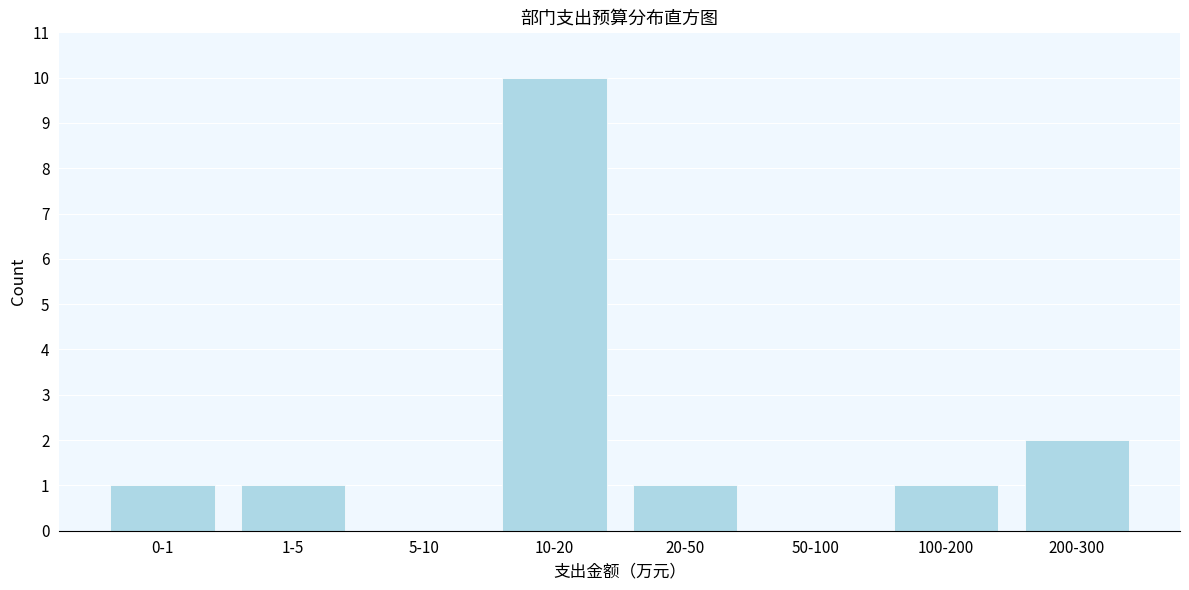

Reading left to right, list all the values displayed in this chart.

0-1=1	1-5=1	5-10=0	10-20=10	20-50=1	50-100=0	100-200=1	200-300=2